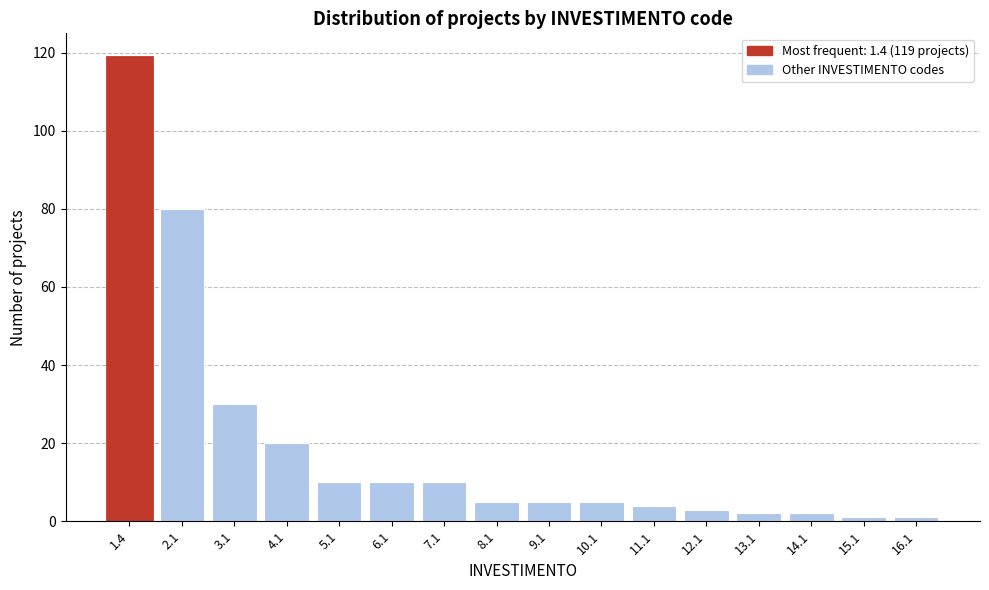

Reading left to right, extract all data points from this chart.

119	80	30	20	10	10	10	5	5	5	4	3	2	2	1	1